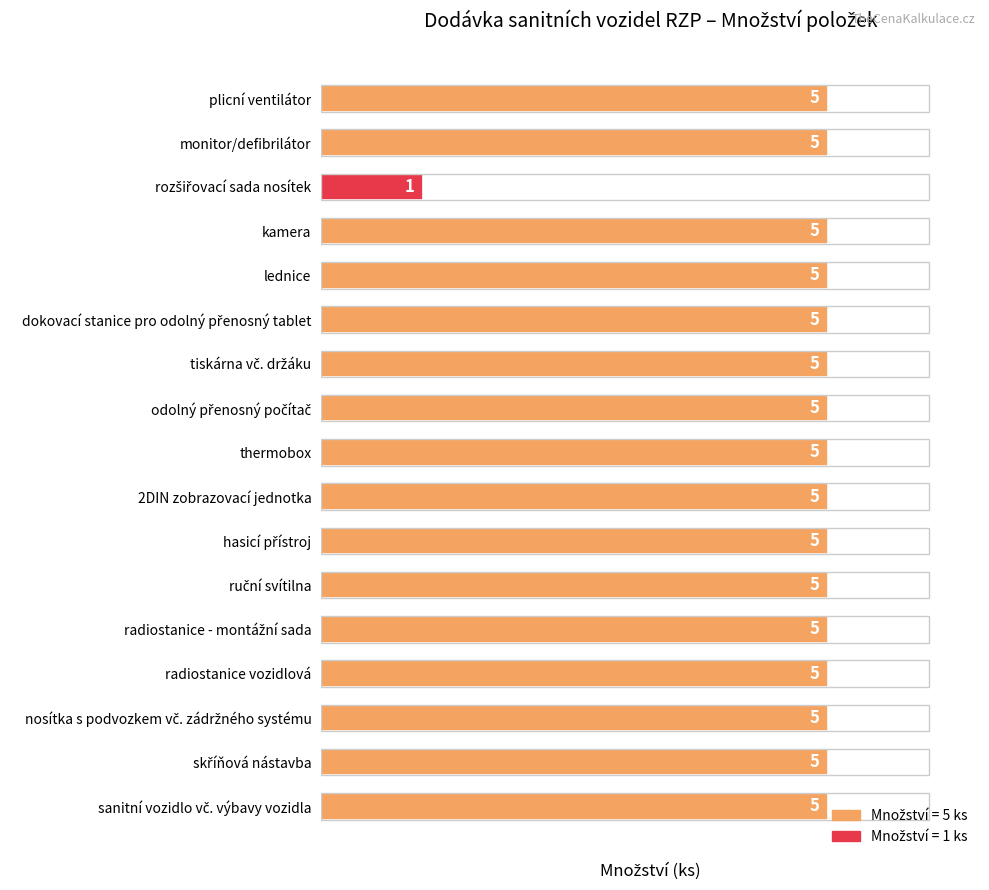

What is the ratio of the value at ruční svítilna to the value at odolný přenosný počítač?

1.0